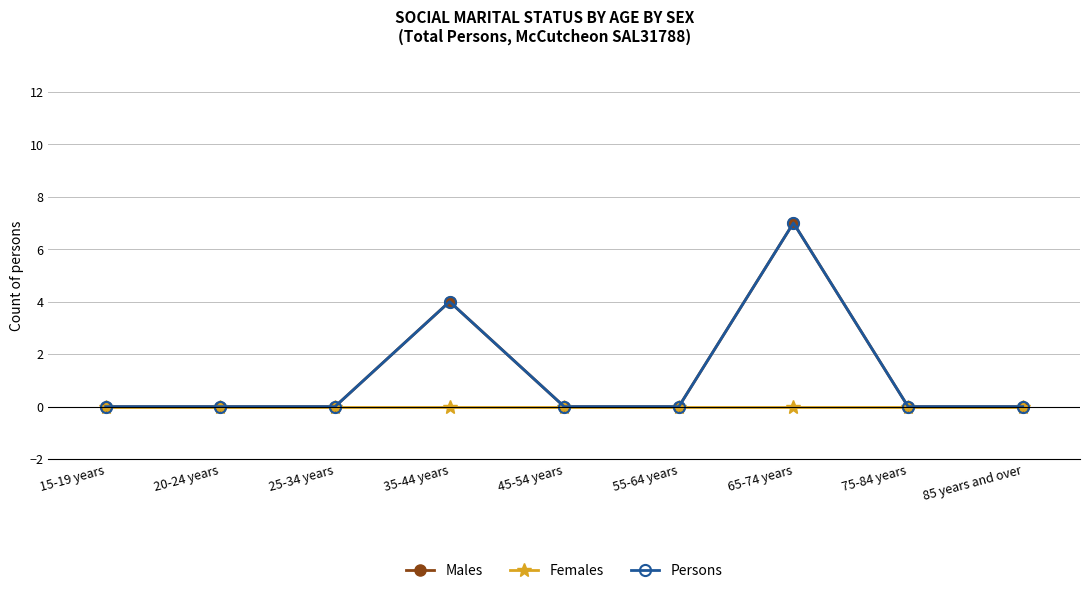

Reading left to right, extract all data points from this chart.

Males: 0	0	0	4	0	0	7	0	0
Females: 0	0	0	0	0	0	0	0	0
Persons: 0	0	0	4	0	0	7	0	0